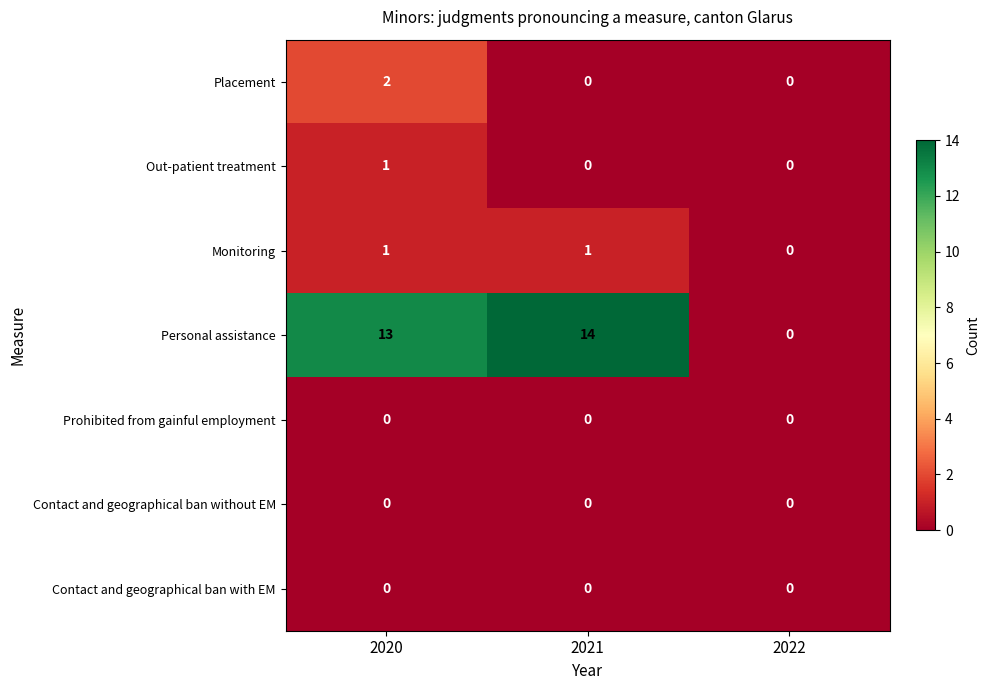

Which series has the largest total across all categories?

Personal assistance